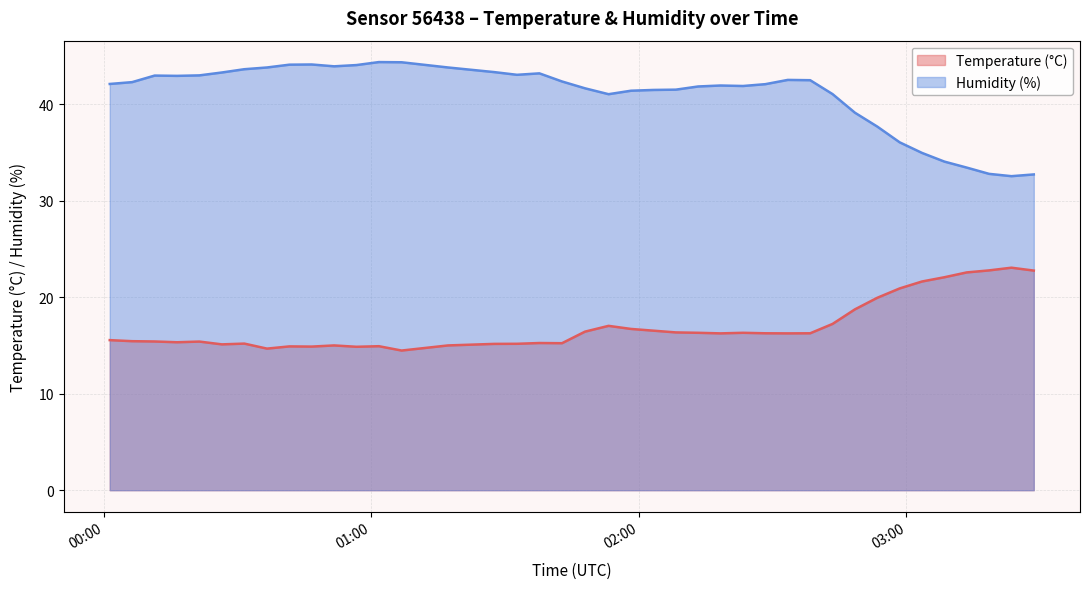

Which category has the highest value across all series?

2023-05-18T01:01:42